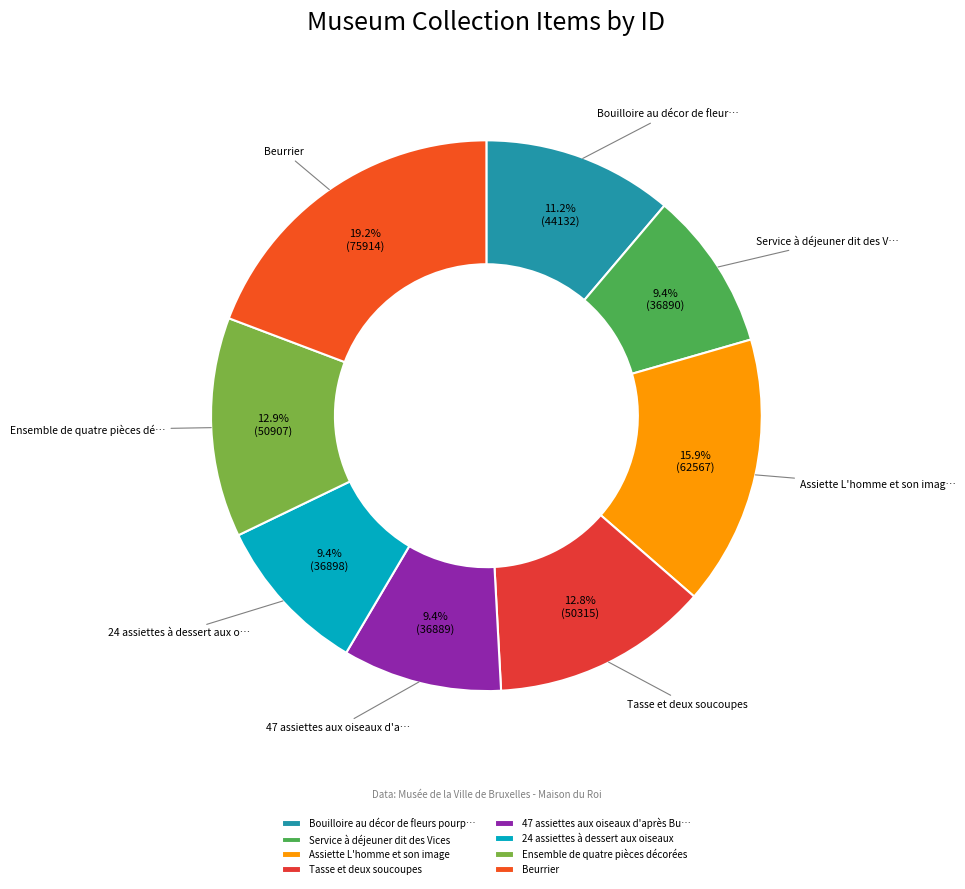

How much of the chart is everything except Ensemble de quatre pièces décorées?

87.1%